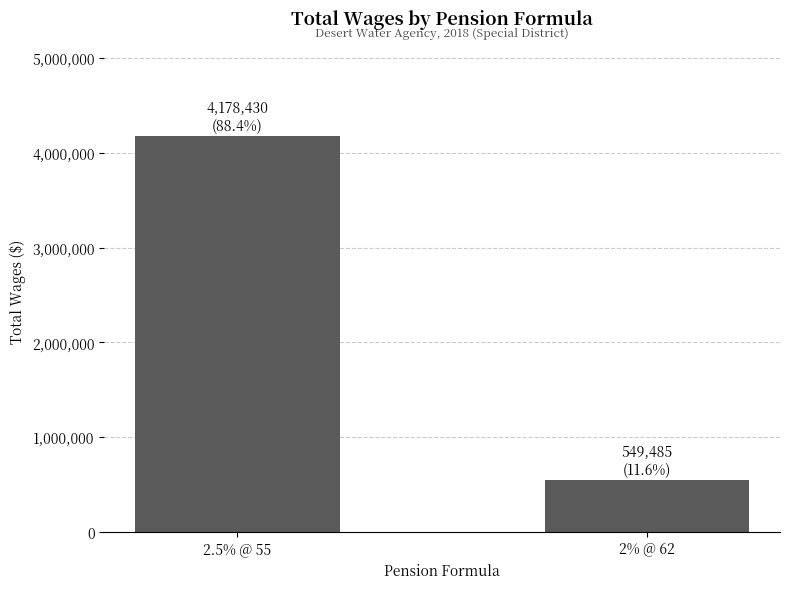

What is the sum of all values?

4727915